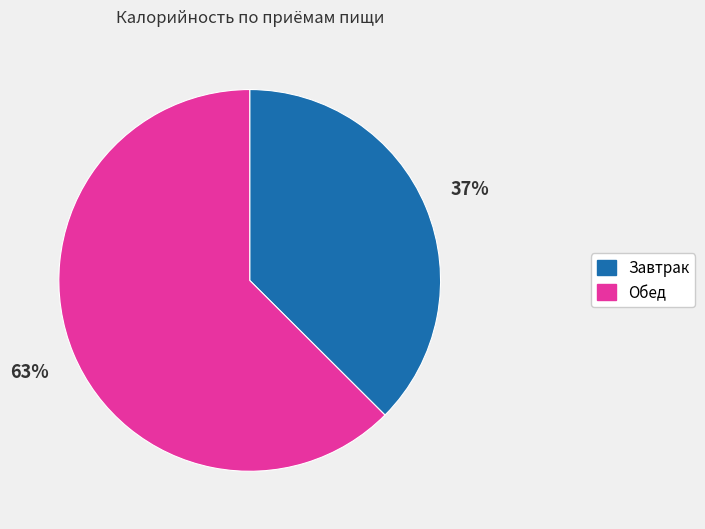

Approximately how many times larger is the value at Обед compared to Завтрак?

1.7